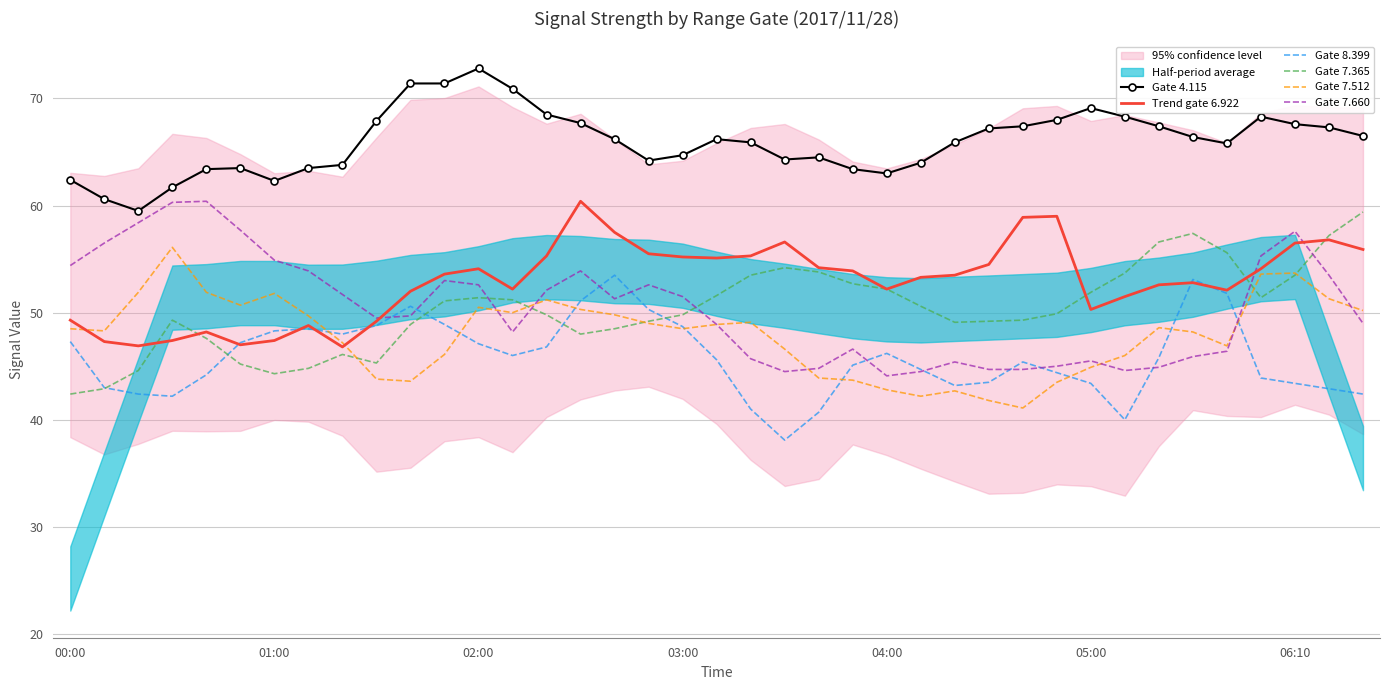

How many interior local peaks does the Gate 7.365 series have?

5